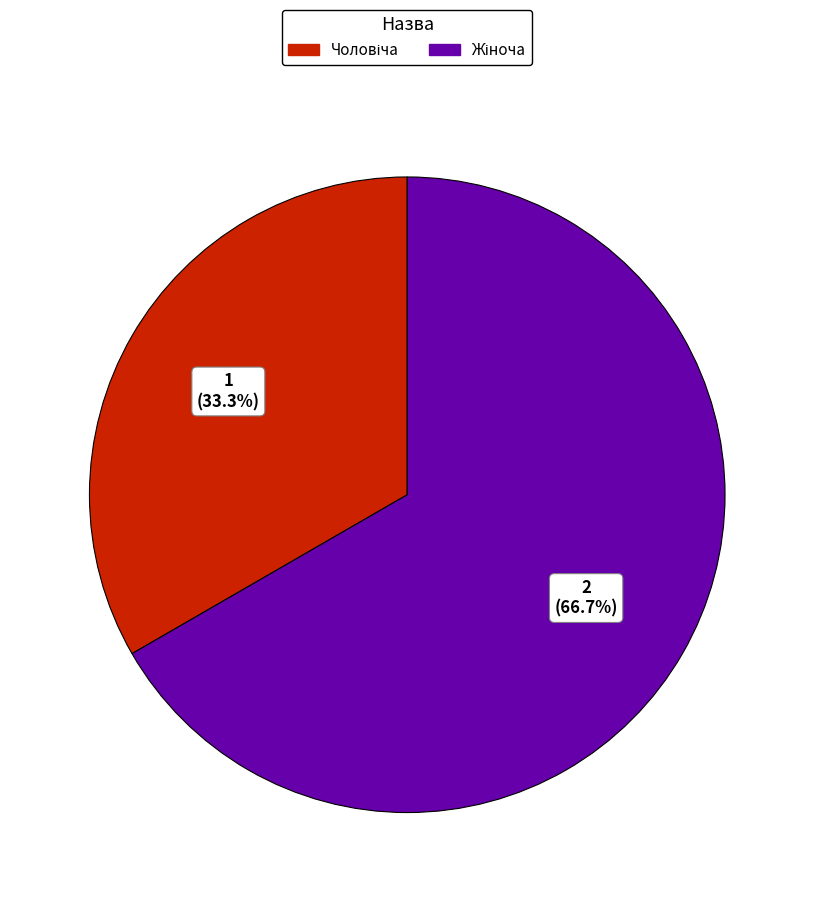

Does any single category account for the majority?

Yes